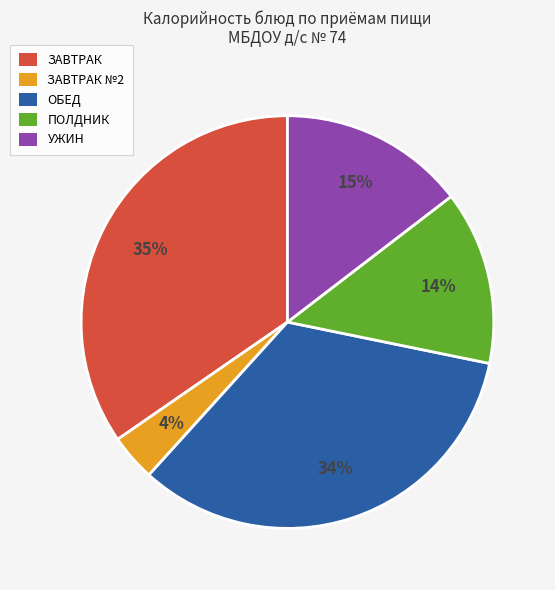

Which category has the smallest portion of the pie?

ЗАВТРАК №2